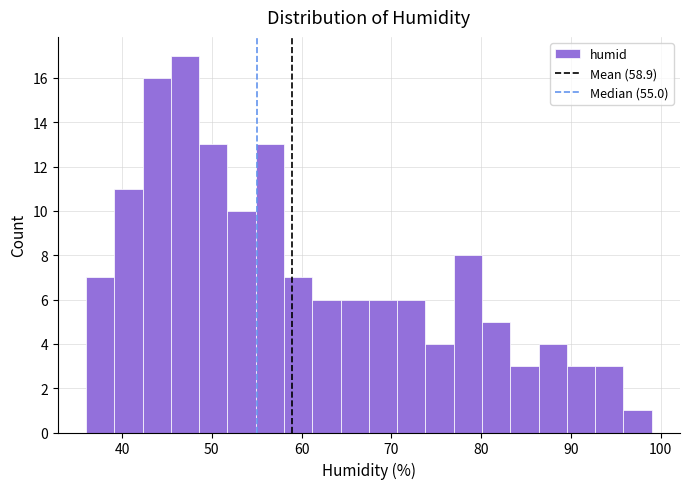

Around what value on the x-axis is the tallest bar? Give the approximate position of its centre, as read against the axis.

47